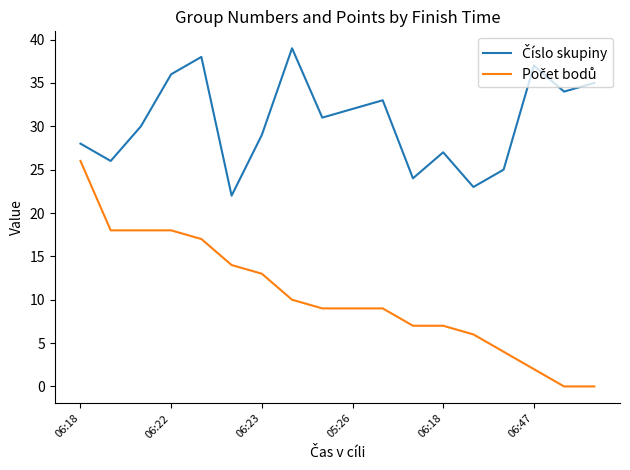

What is the maximum value shown in the chart?

39